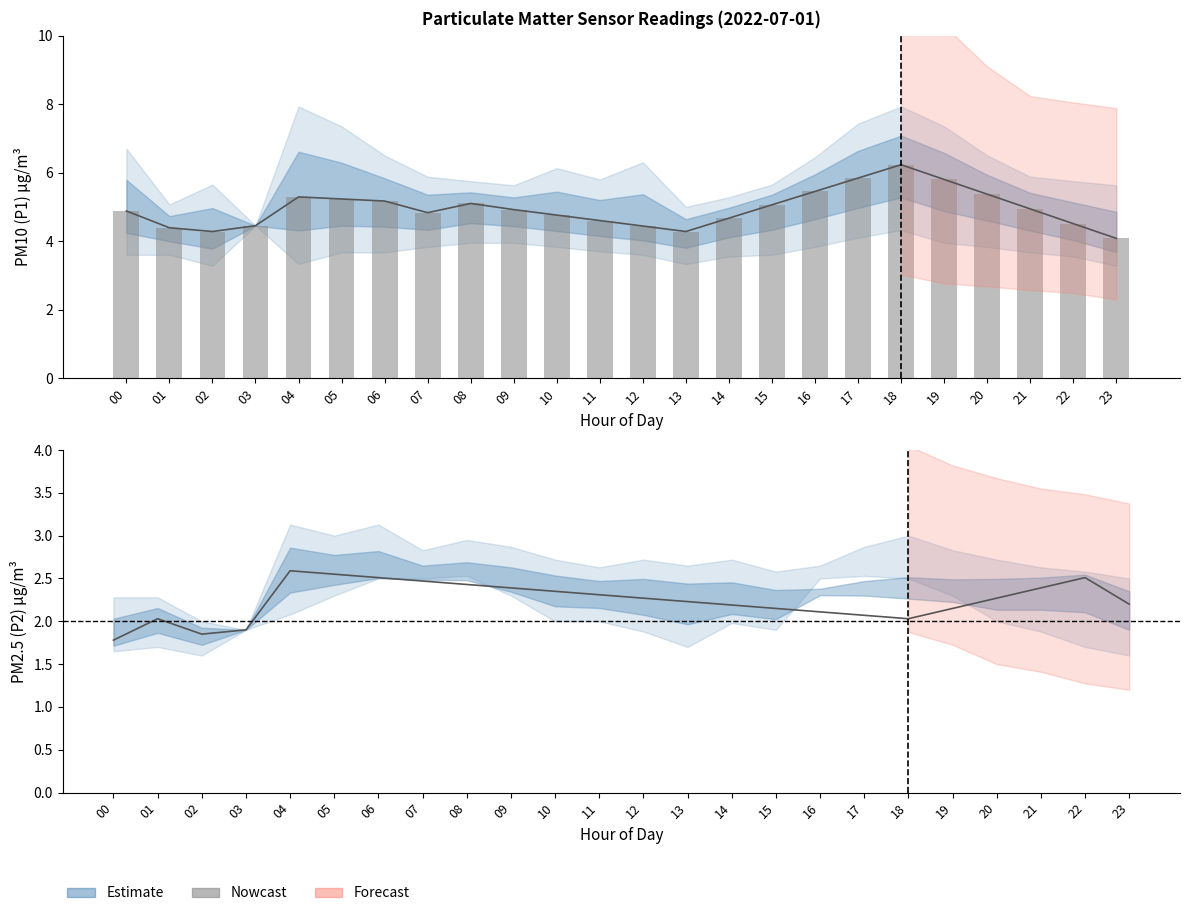

What is the change in value from 00 to 18?

+1.4